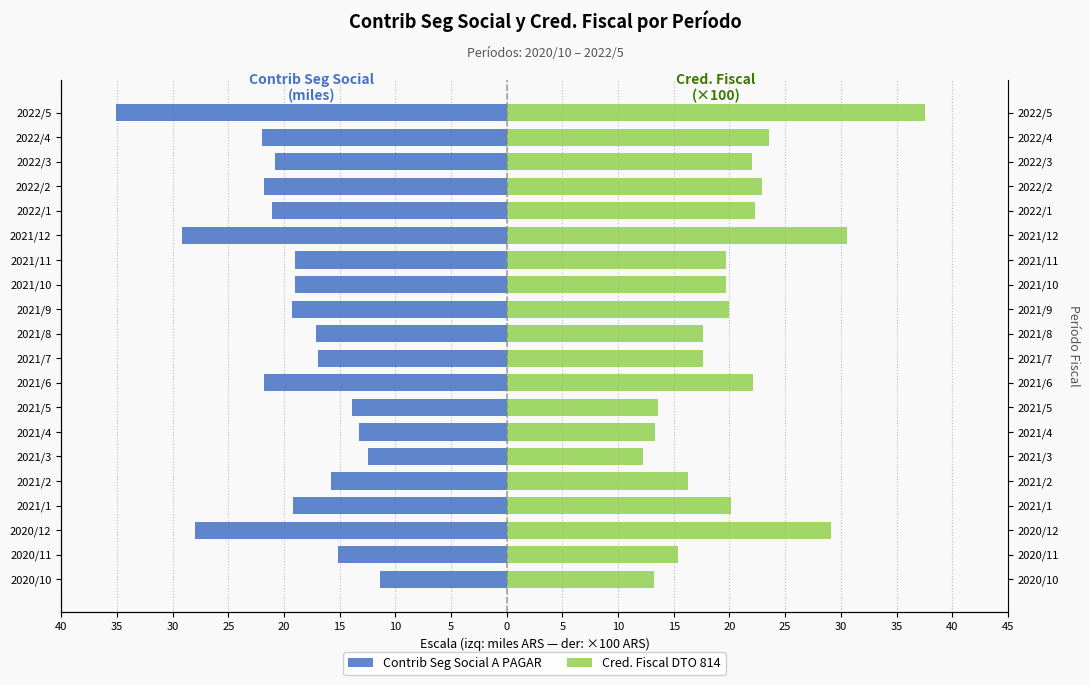

The value of Contrib Seg Social A PAGAR at 2021/6 is -31.6. True or false?

False